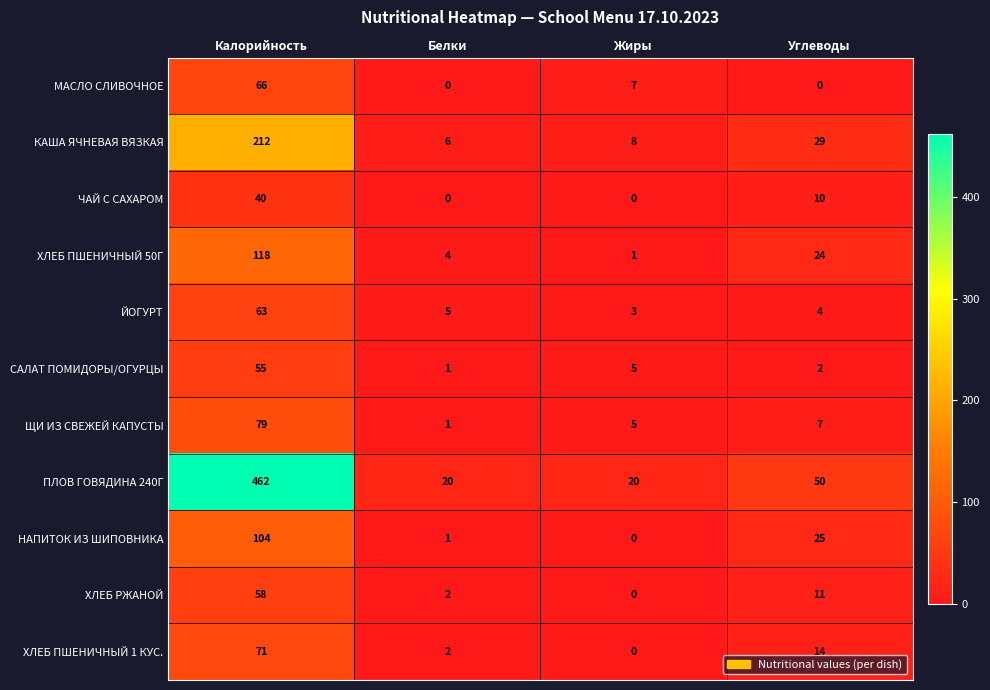

At how many categories does at least one series exceed 1?

4